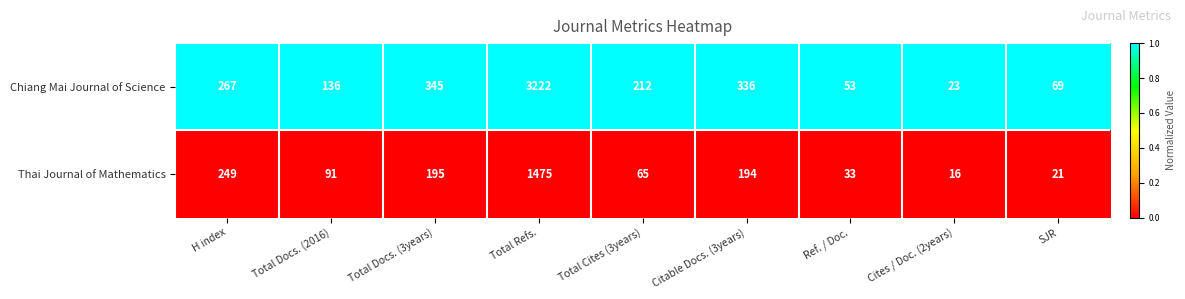

The Thai Journal of Mathematics series shows 324 at Total Docs. (3years). True or false?

False